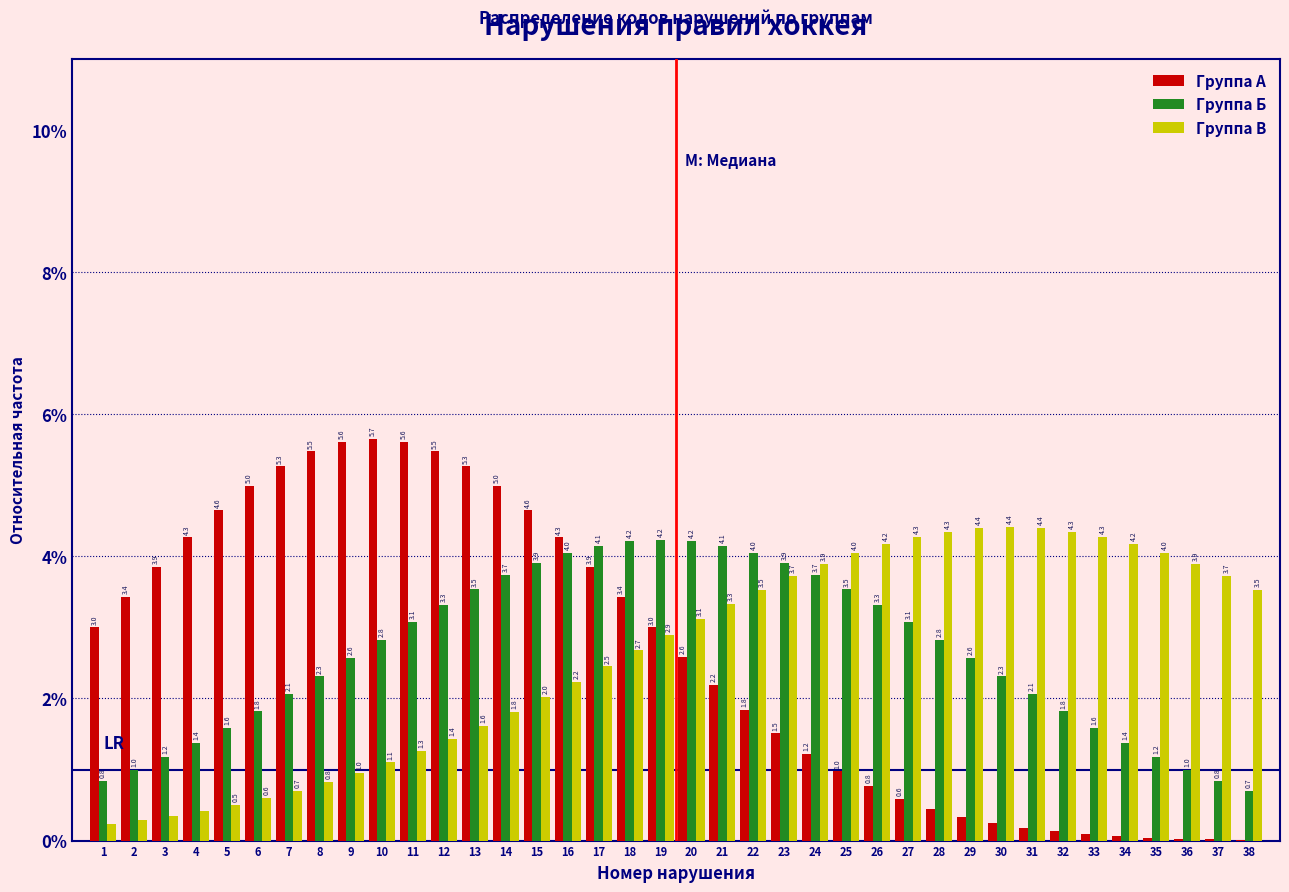

The Группа А series shows 2.2 at 21. True or false?

True